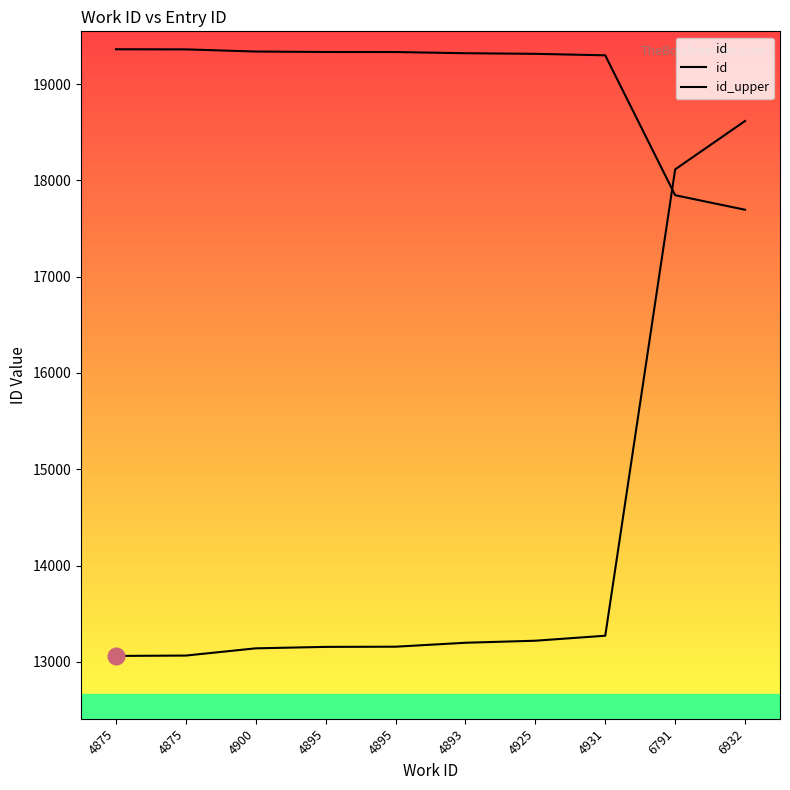

How many lines are shown in the chart?

2